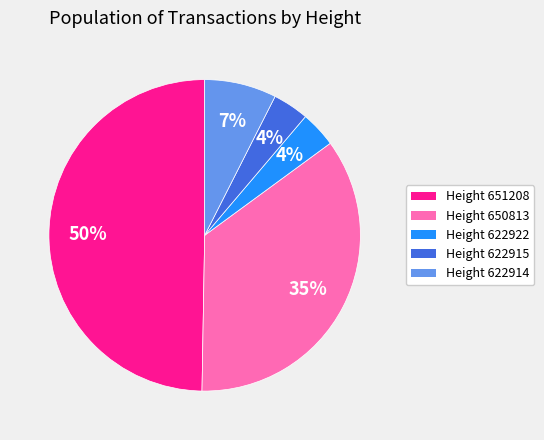

What is the largest slice in the pie chart?

Height 651208